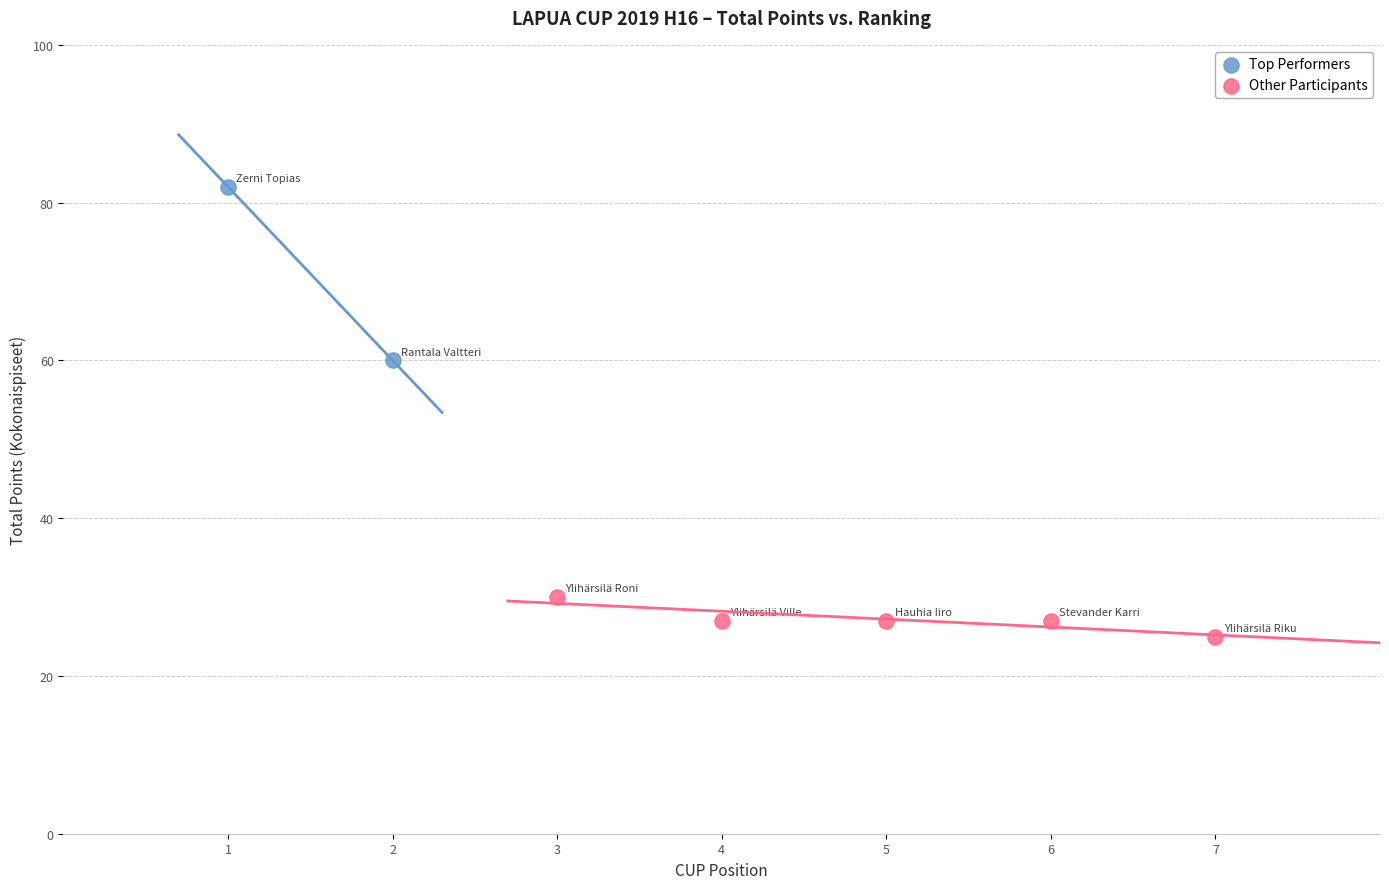

What are all the series names shown in the legend?

Top Performers, Other Participants